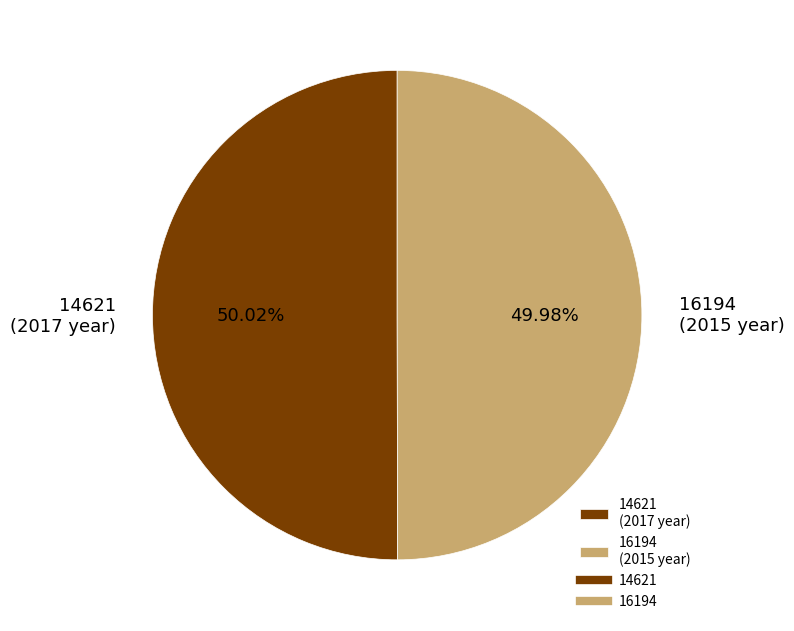

To the nearest percent, what portion does 16194 represent?

50%